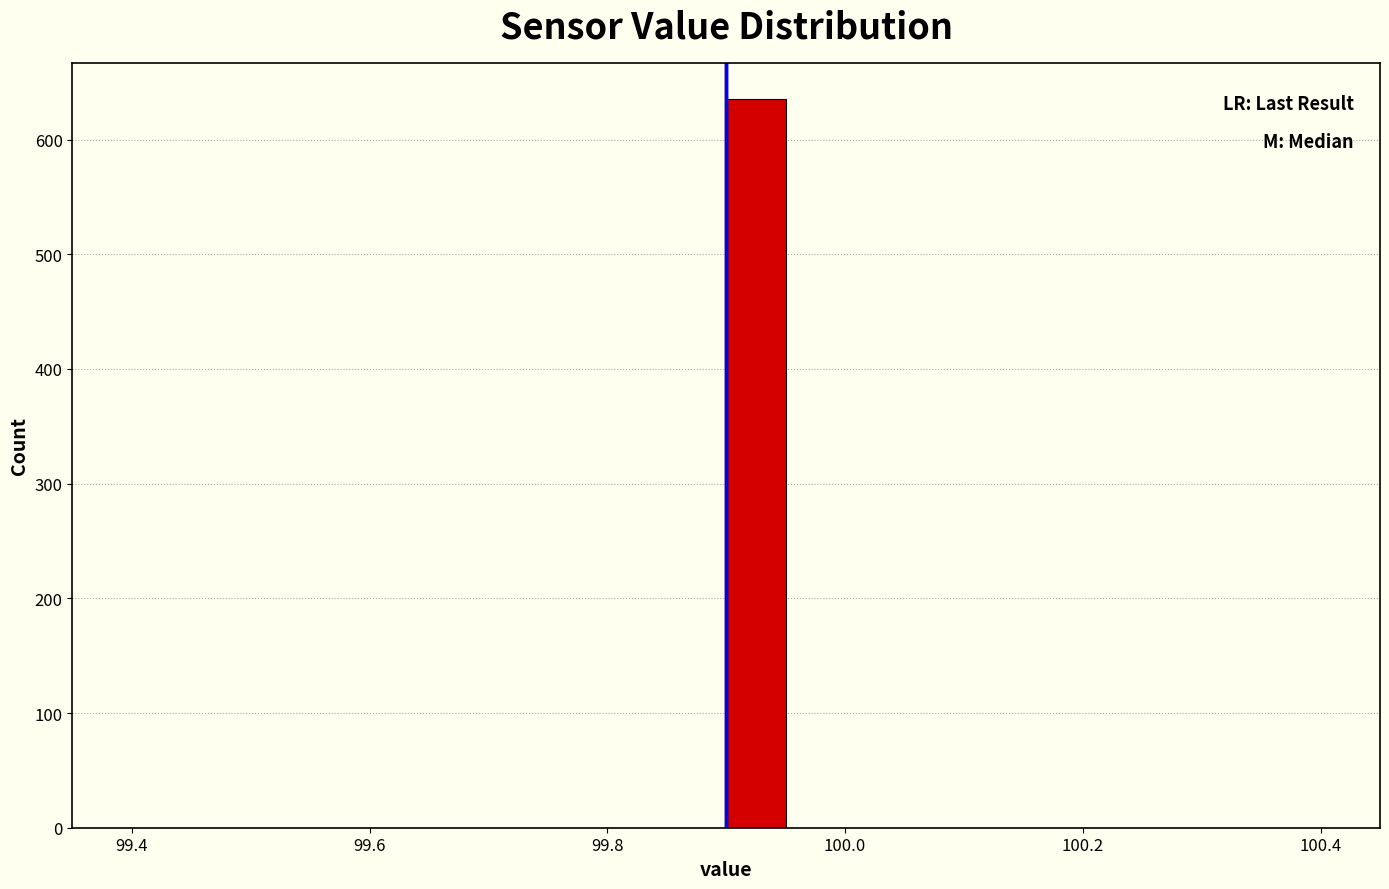

Read against the x-axis, roughly where is the centre of the tallest bar?

99.92